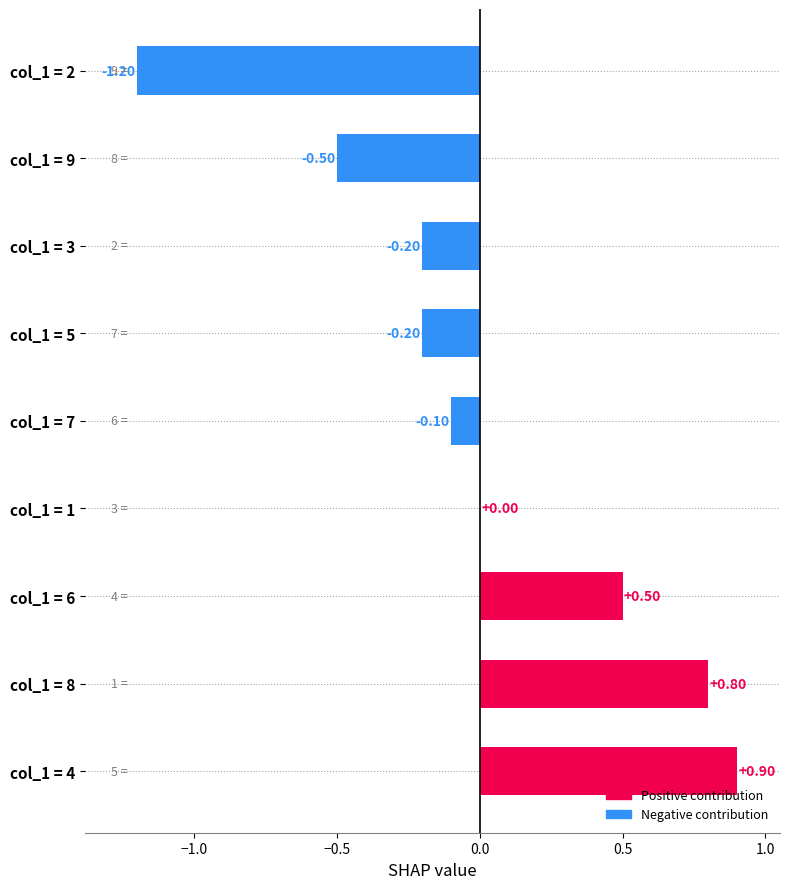

What is the change in value from col_1 = 5 to col_1 = 2?

-1.0